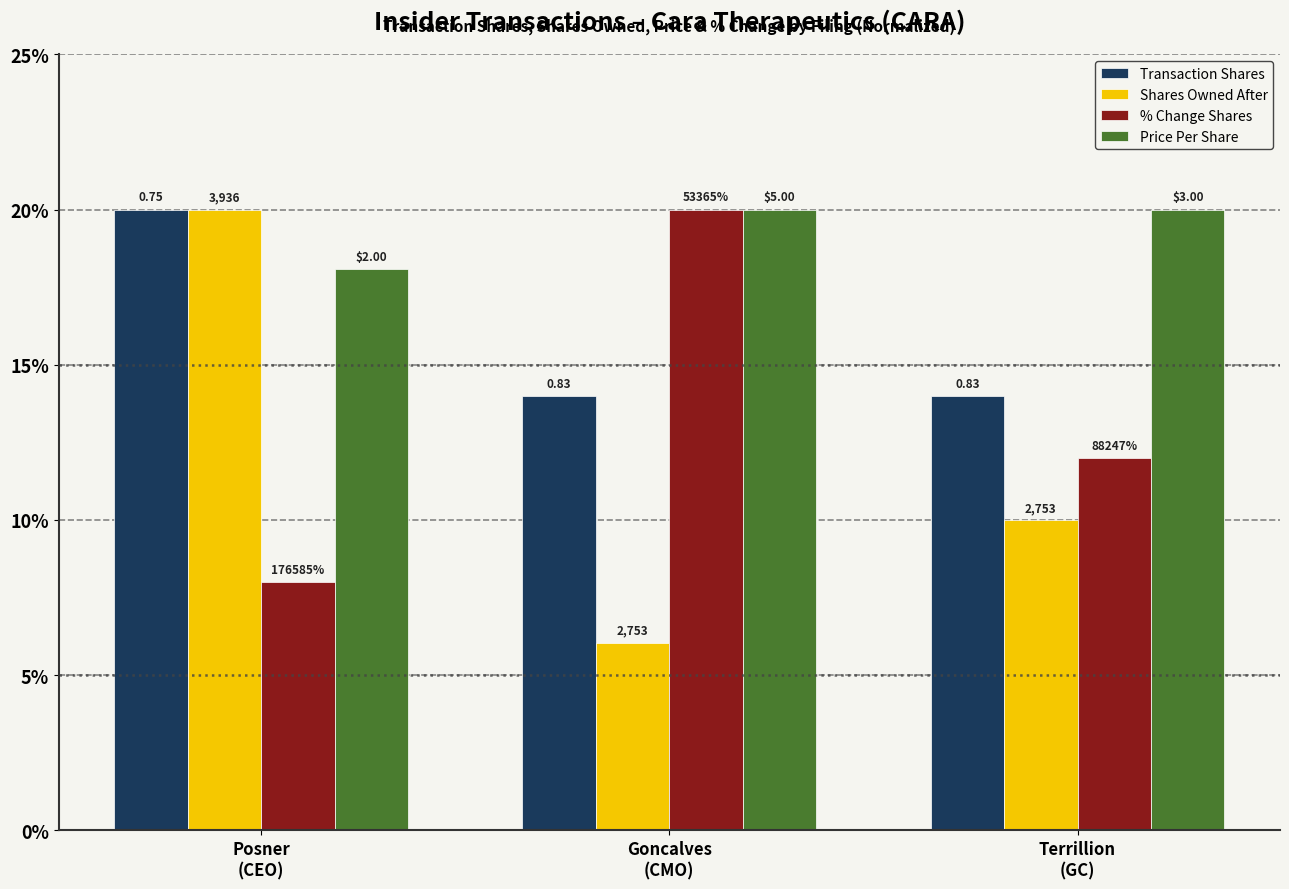

Rank the categories by Price Per Share value from highest to lowest.

Goncalves
(CMO), Terrillion
(GC), Posner
(CEO)